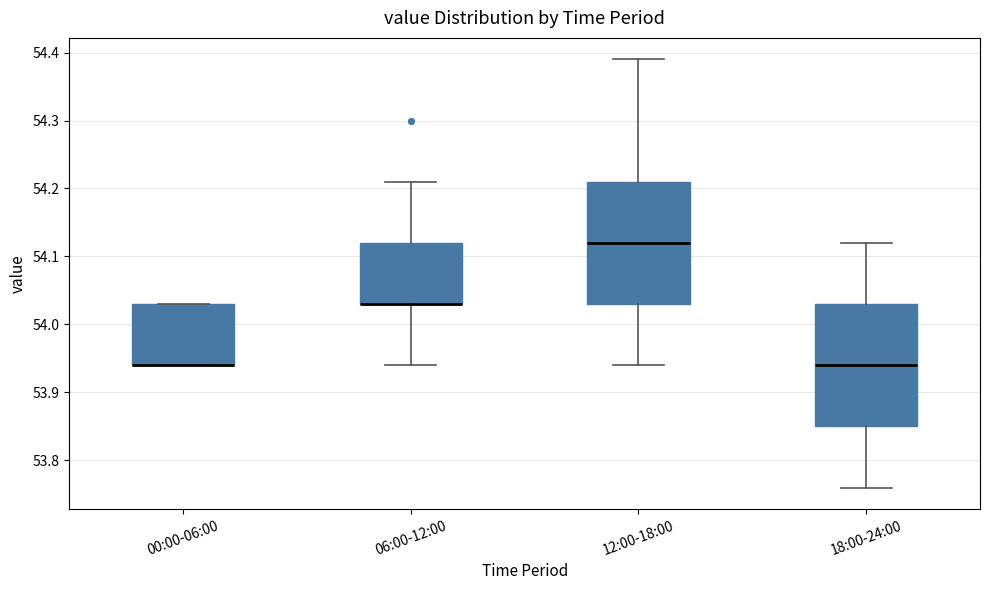

Reading left to right, read every box against the y-axis: the position of its median line, the range the box covers, and the ends of its whiskers. The values are not printed on the chart, so give them approximately, as read against the axis.

00:00-06:00: median 53.94 (drawn on the box's lower edge), box 53.94 to 54.03, whiskers 53.94 to 54.03
06:00-12:00: median 54.03 (drawn on the box's lower edge), box 54.03 to 54.12, whiskers 53.94 to 54.21
12:00-18:00: median 54.12, box 54.03 to 54.21, whiskers 53.94 to 54.39
18:00-24:00: median 53.94, box 53.85 to 54.03, whiskers 53.76 to 54.12